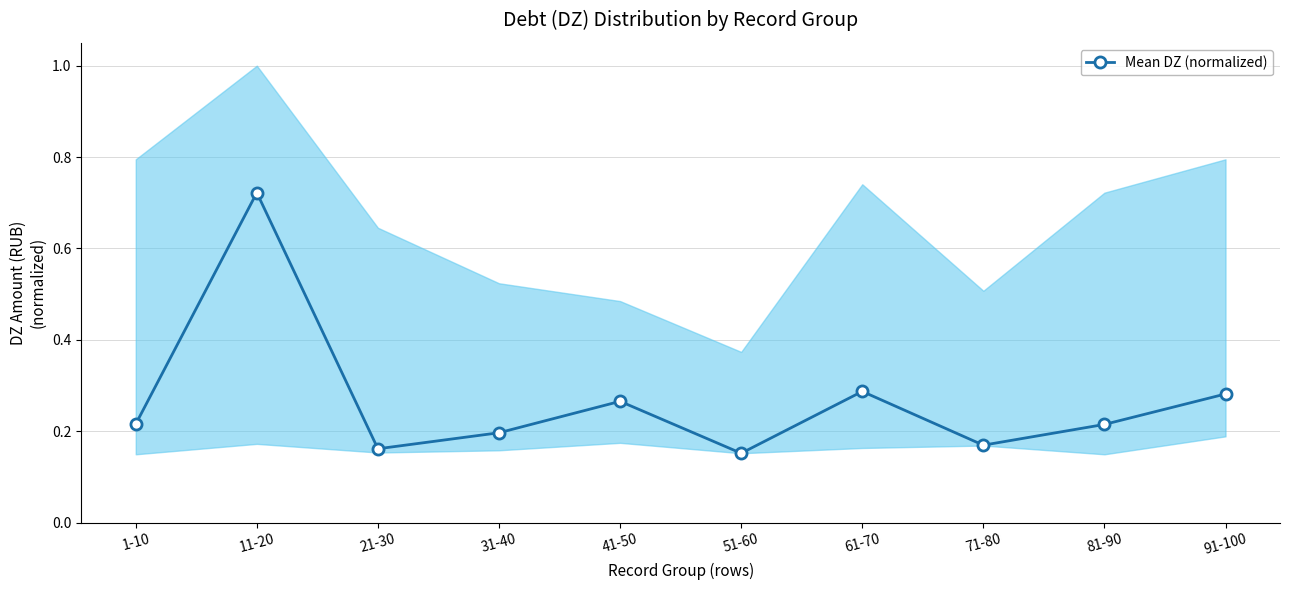

Reading right to left, extract all data points from this chart.

91-100=0.3	81-90=0.2	71-80=0.2	61-70=0.3	51-60=0.2	41-50=0.3	31-40=0.2	21-30=0.2	11-20=0.7	1-10=0.2